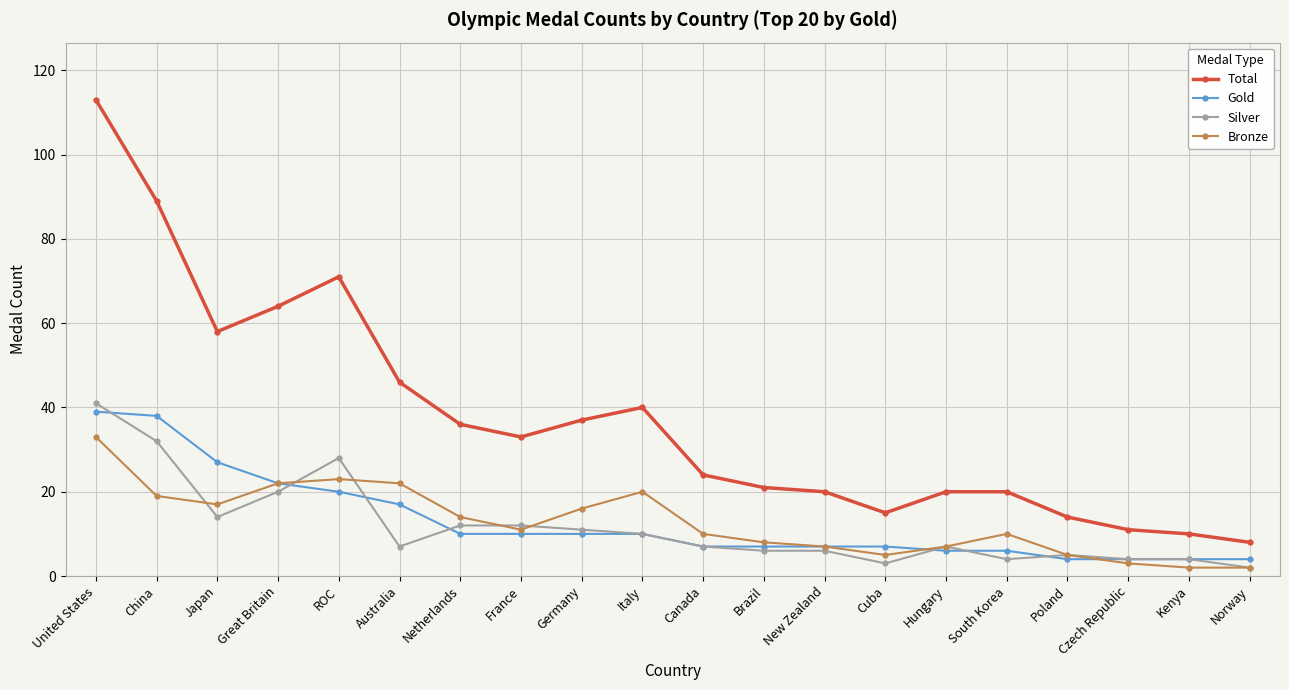

Rank the series by their maximum value, from highest to lowest.

Total, Silver, Gold, Bronze